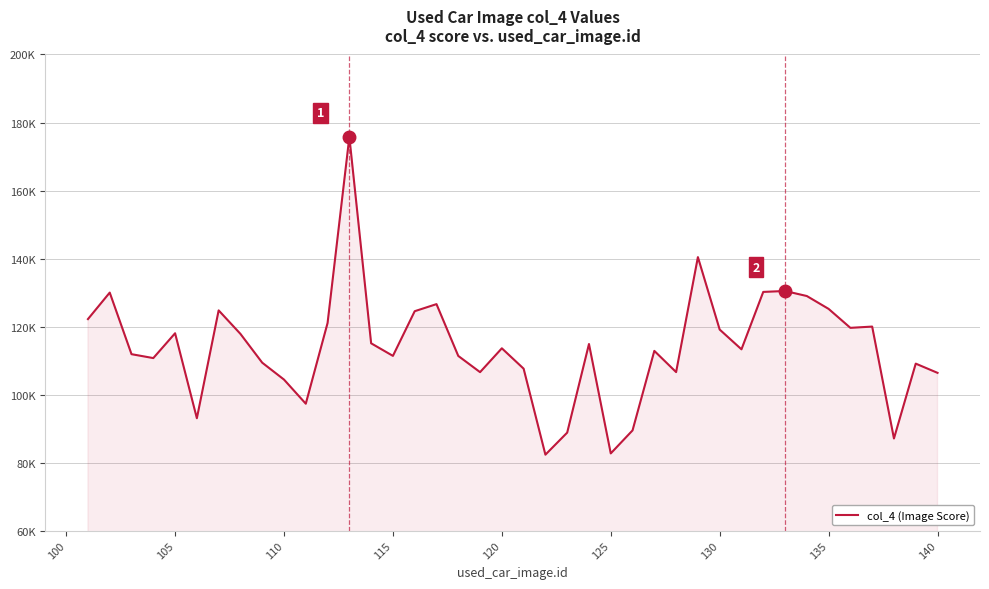

How many interior local peaks (higher than both neighbors) does the data have?

12